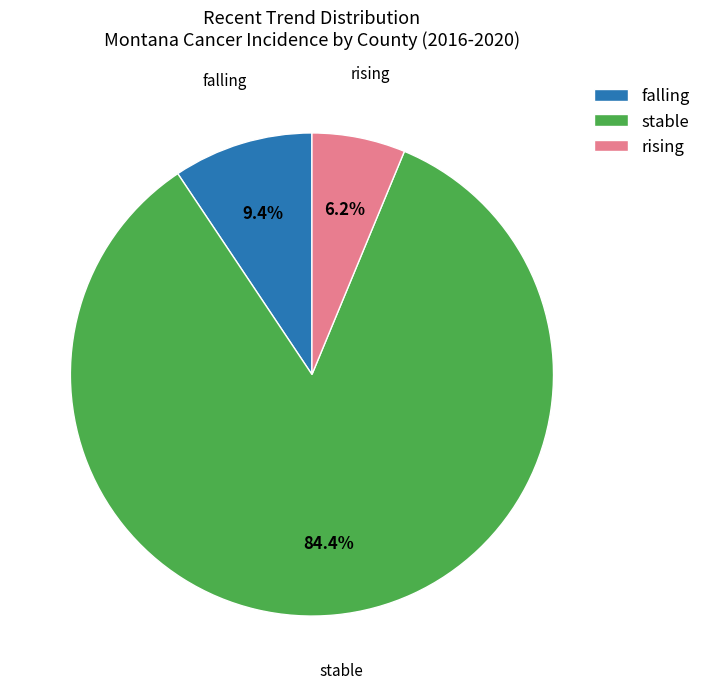

What portion of the pie excludes stable?

15.6%